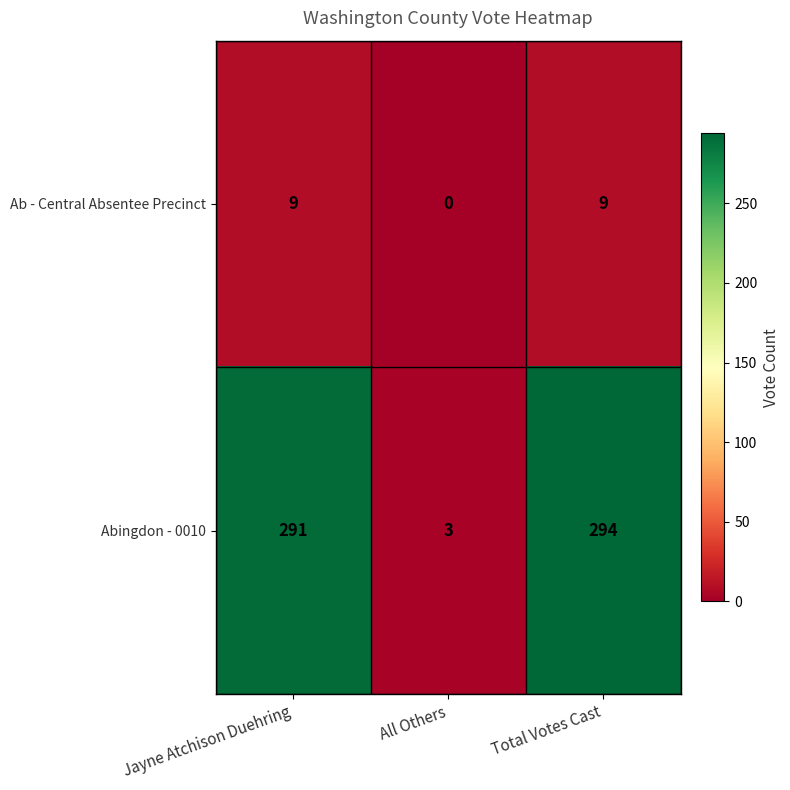

List the series in order of their overall mean, lowest first.

Ab - Central Absentee Precinct, Abingdon - 0010